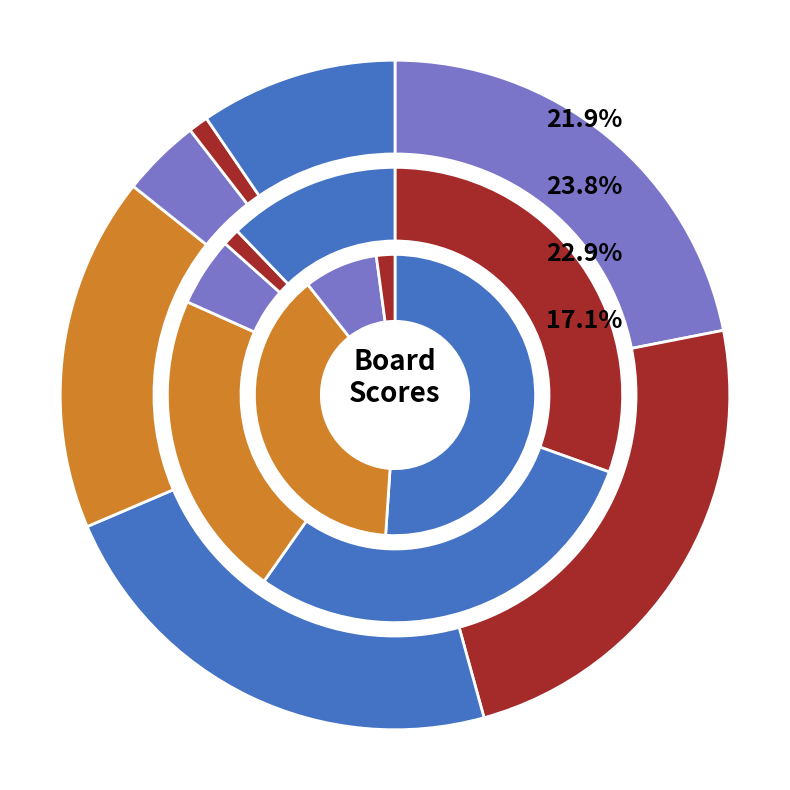

Rank the categories by value from highest to lowest.

2, 4, 1, 5, 8, 6, 7, 3